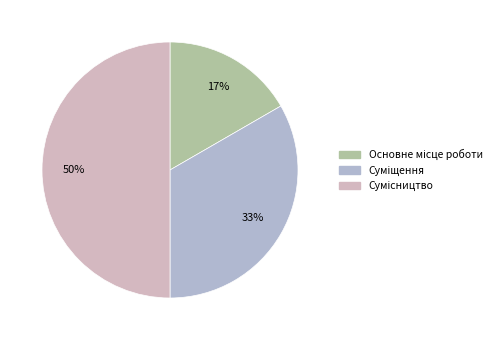

To the nearest percent, what percentage of the pie is Суміщення?

33%